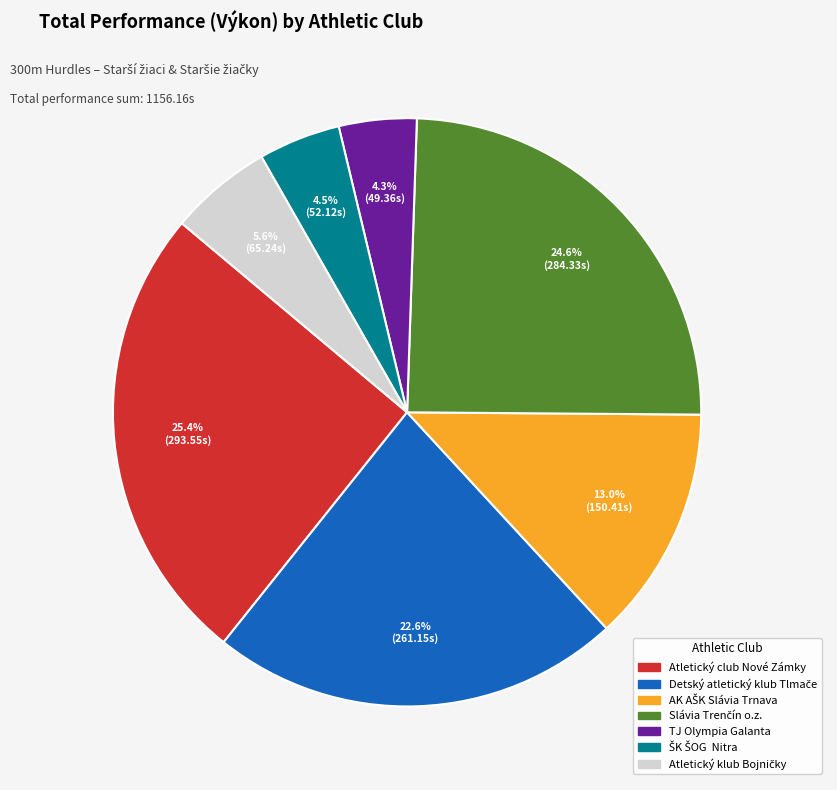

What is the largest slice in the pie chart?

Atletický club Nové Zámky